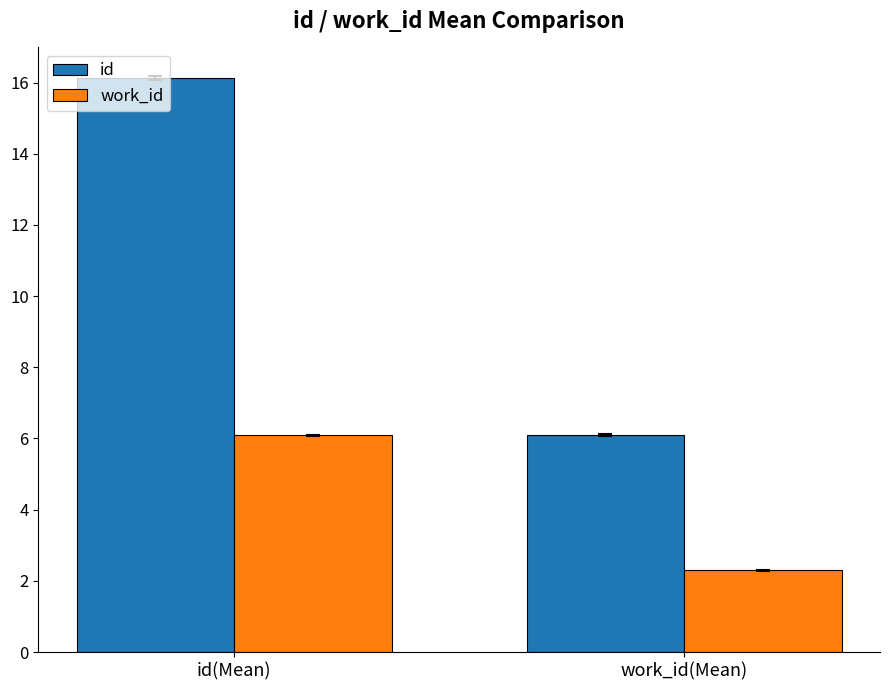

Reading left to right, transcribe all the data shown in this chart.

id: id(Mean)=16.1	work_id(Mean)=6.1
work_id: id(Mean)=6.1	work_id(Mean)=2.3